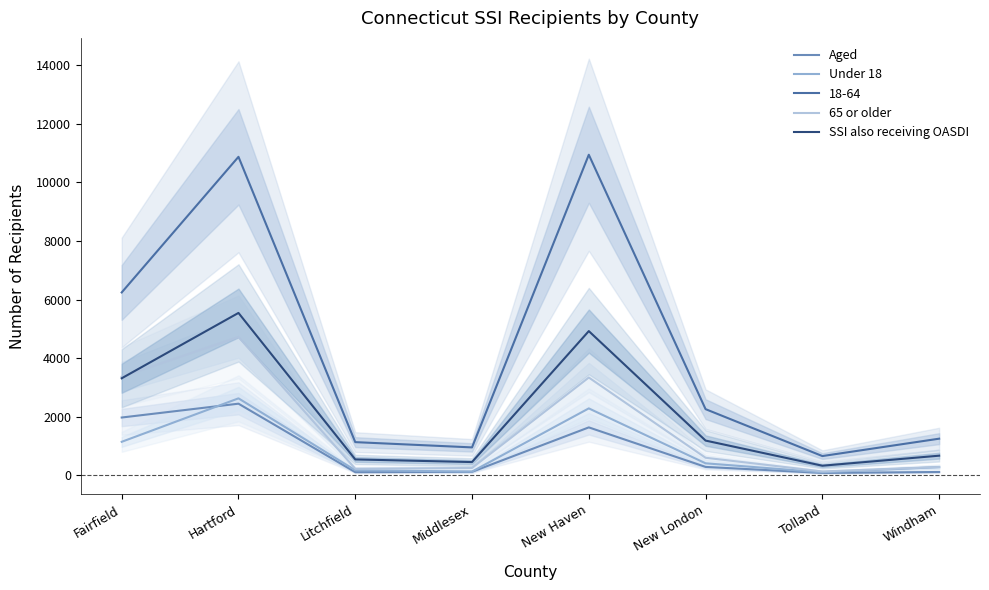

What is the total value across all series at Middlesex?

923